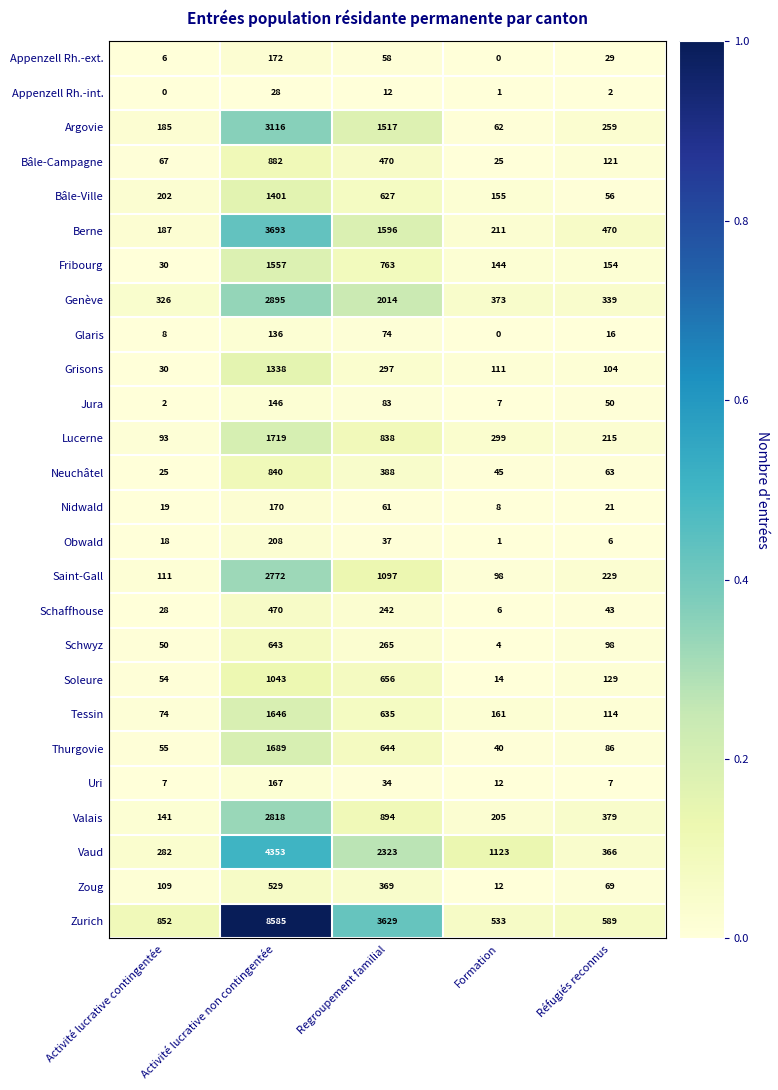

At which label does Glaris reach its minimum?

Formation